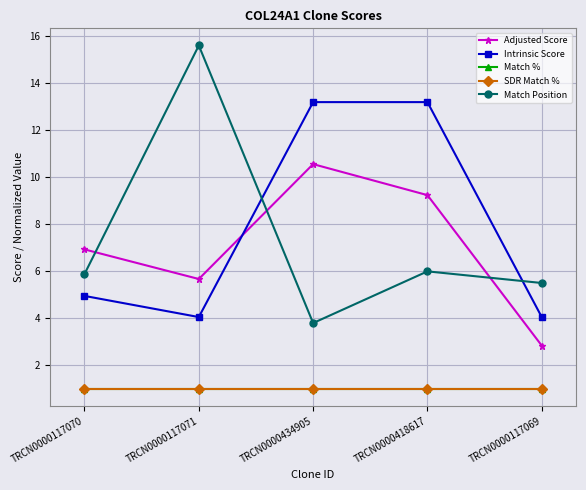

True or false: Adjusted Score has more than 0 interior local peaks.

True